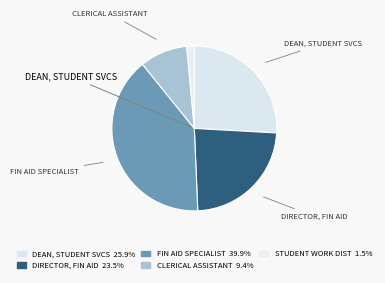

How many slices are in this pie chart?

5